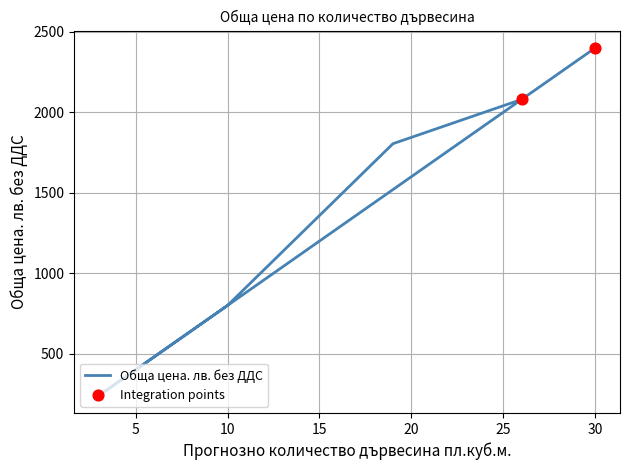

Between 30 and 26, which is larger?

30